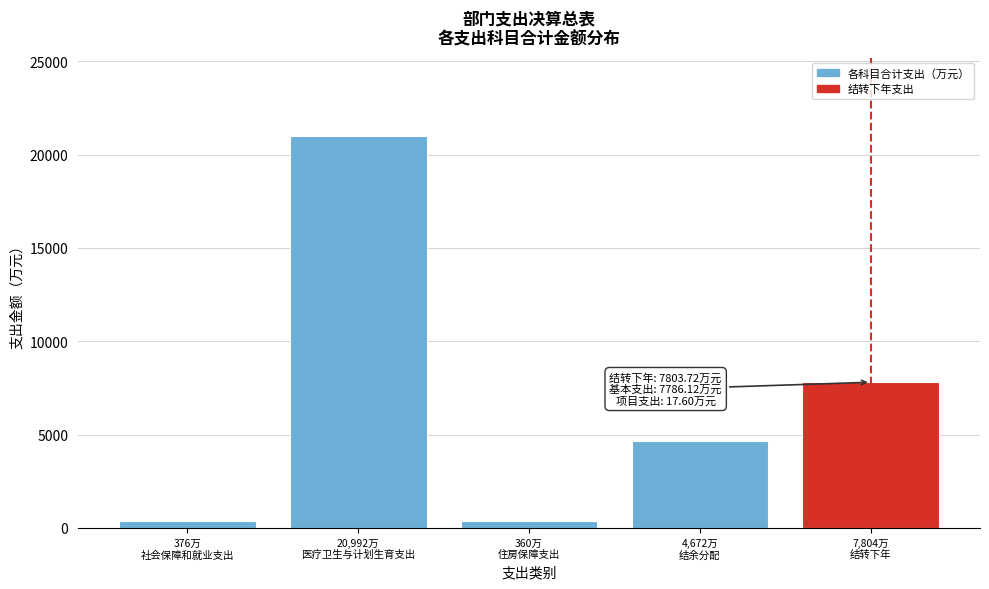

What is the greatest value displayed?

20992.2